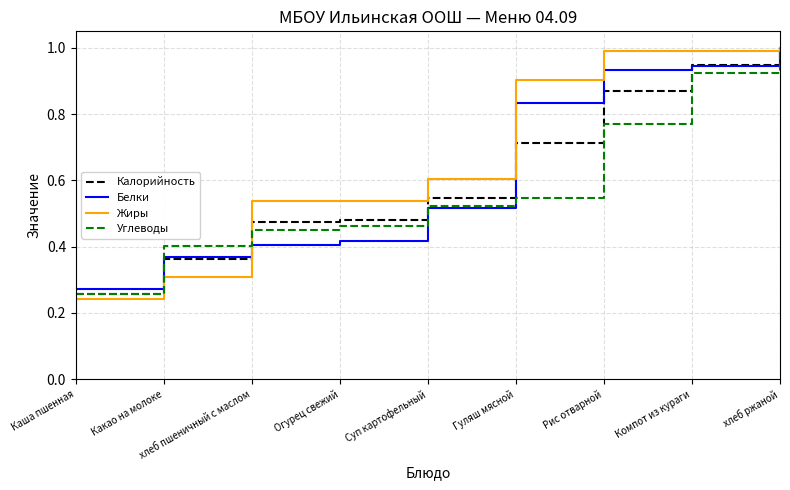

Is the value of Углеводы at Рис отварной greater than the value of Белки at Рис отварной?

No